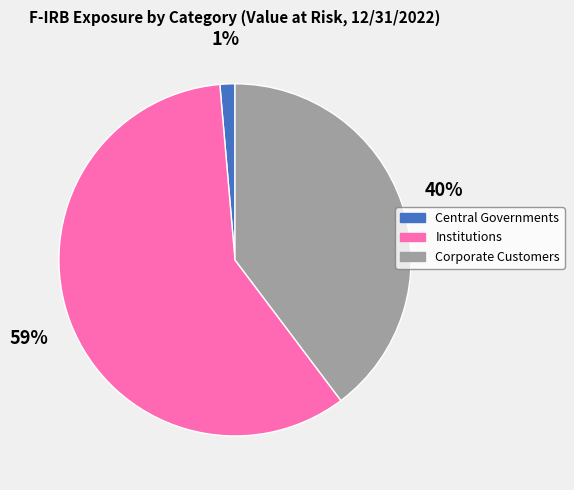

To the nearest percent, what is the difference between the Corporate Customers and Institutions slice percentages?

19%